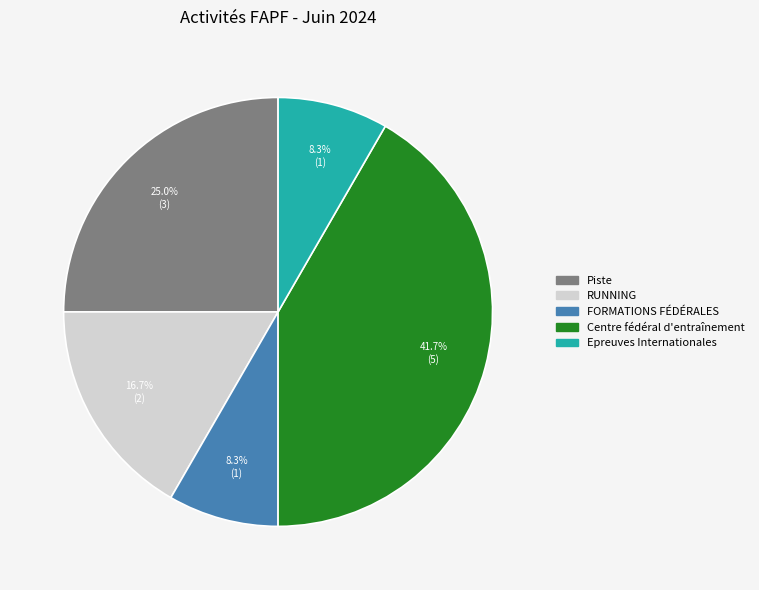

Does any single category account for the majority?

No